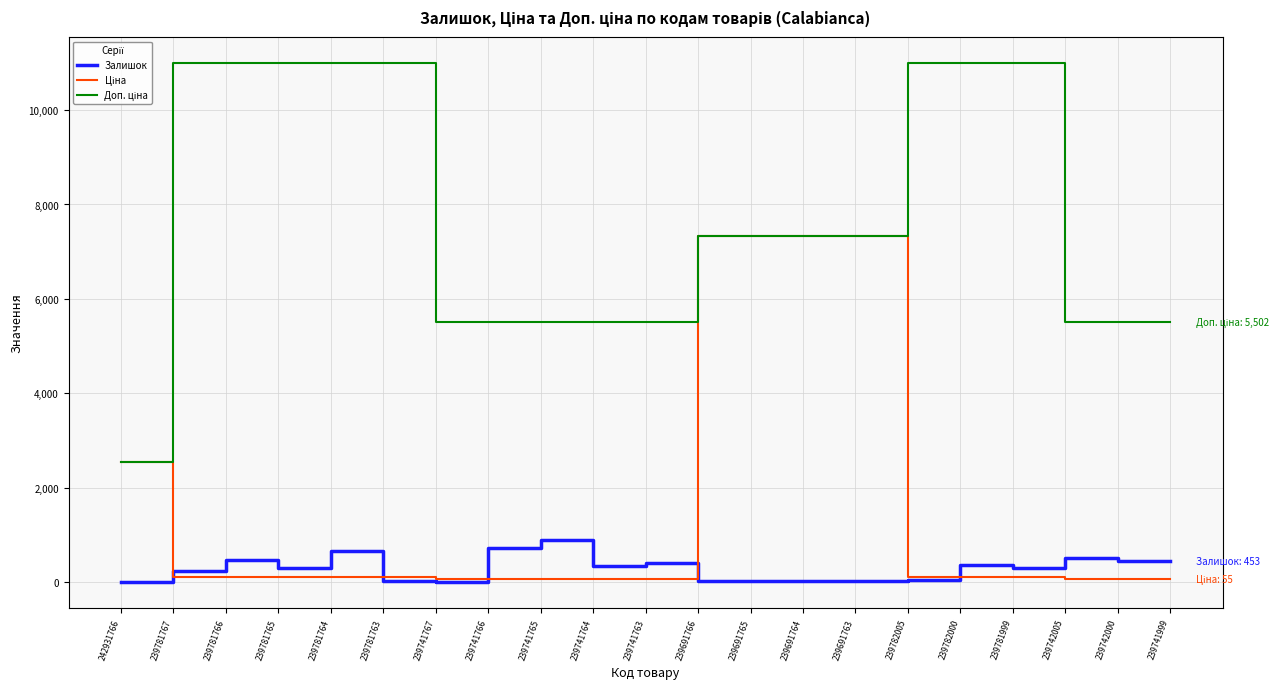

The value of Залишок at 239741765 is 891.0. True or false?

True